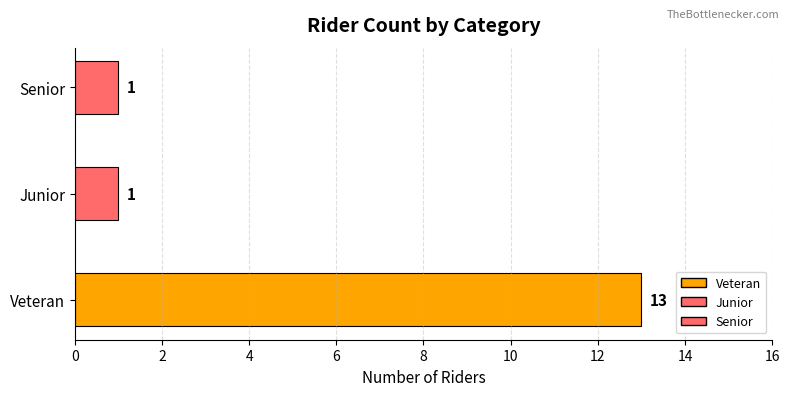

Which has a higher value, Senior or Veteran?

Veteran